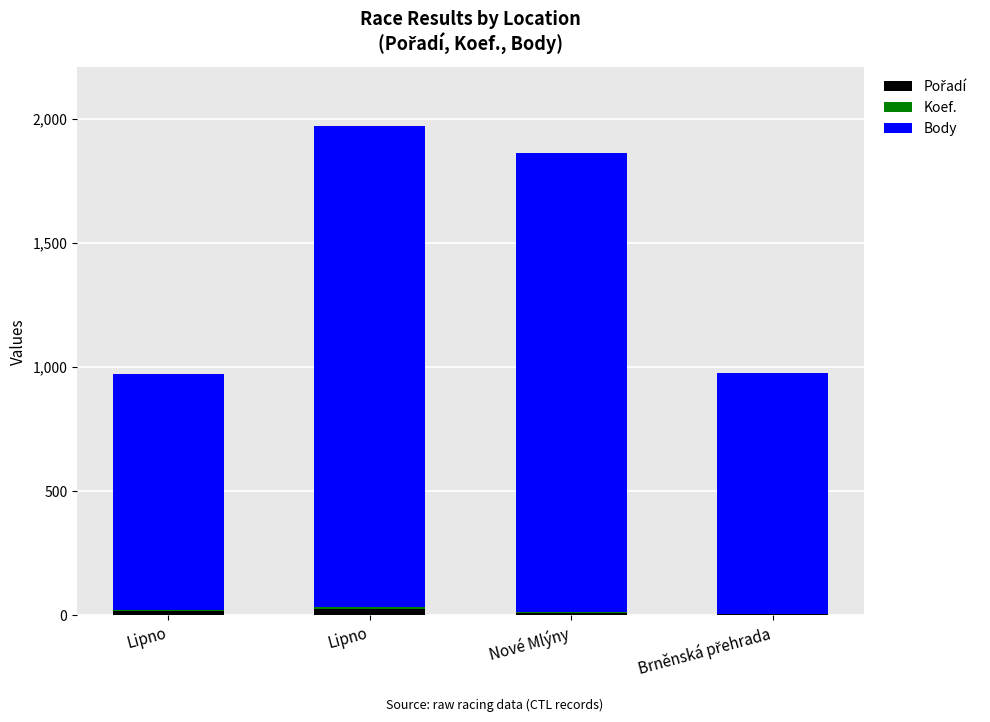

What is the sum of all Koef. values?

19